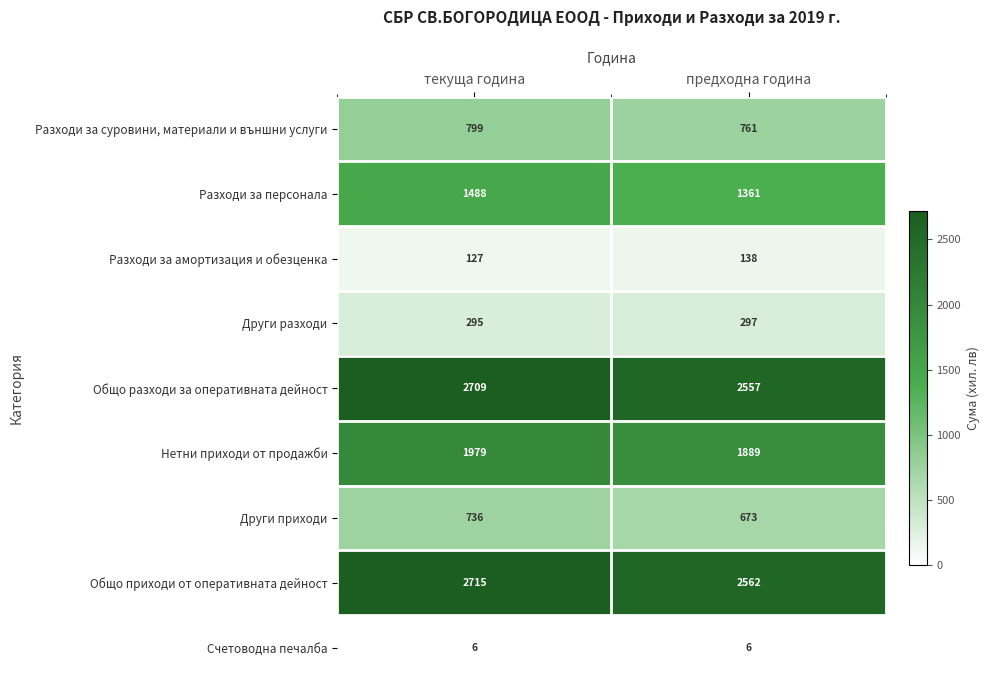

Reading left to right, what are all the values shown in this chart?

Разходи за суровини, материали и външни услуги: текуща година=799	предходна година=761
Разходи за персонала: текуща година=1488	предходна година=1361
Разходи за амортизация и обезценка: текуща година=127	предходна година=138
Други разходи: текуща година=295	предходна година=297
Общо разходи за оперативната дейност: текуща година=2709	предходна година=2557
Нетни приходи от продажби: текуща година=1979	предходна година=1889
Други приходи: текуща година=736	предходна година=673
Общо приходи от оперативната дейност: текуща година=2715	предходна година=2562
Счетоводна печалба: текуща година=6	предходна година=6